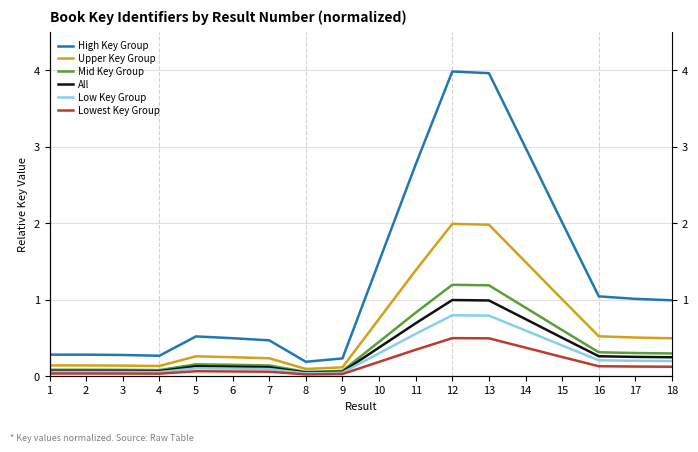

What is the value of the Lowest Key Group point at the 16th from the left?

0.1